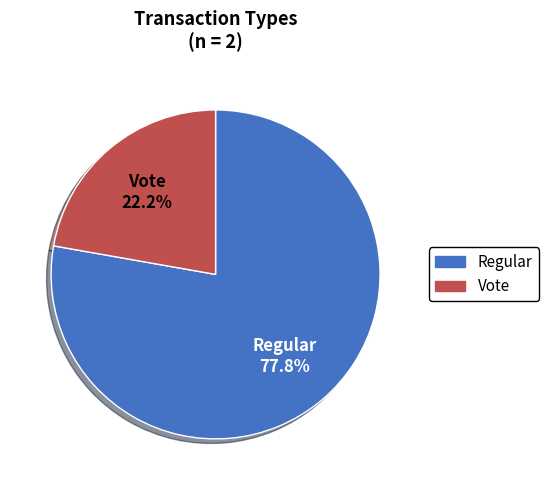

Which category has the biggest portion of the pie?

Regular